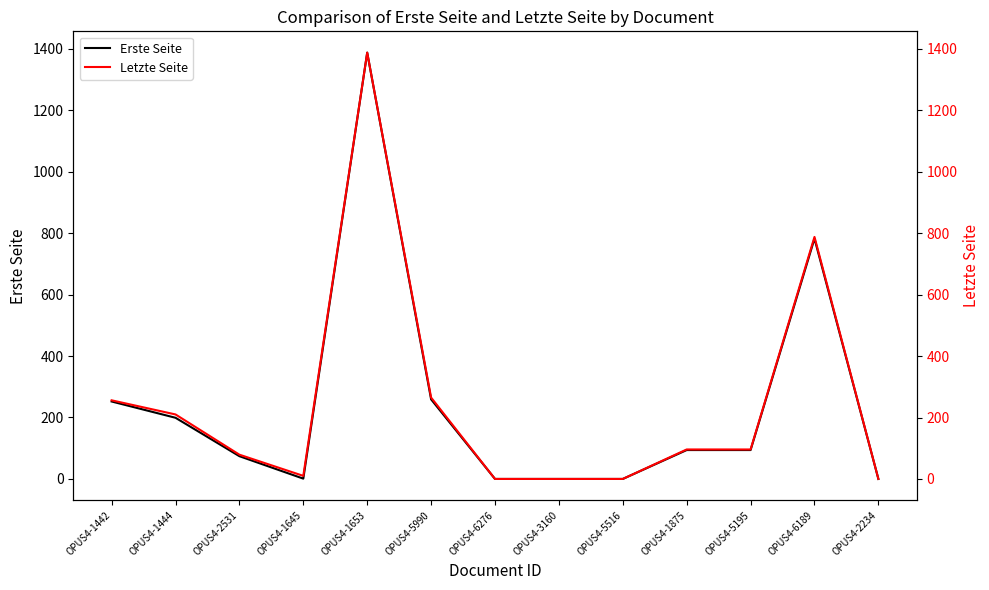

What position from the right is OPUS4-3160?

6